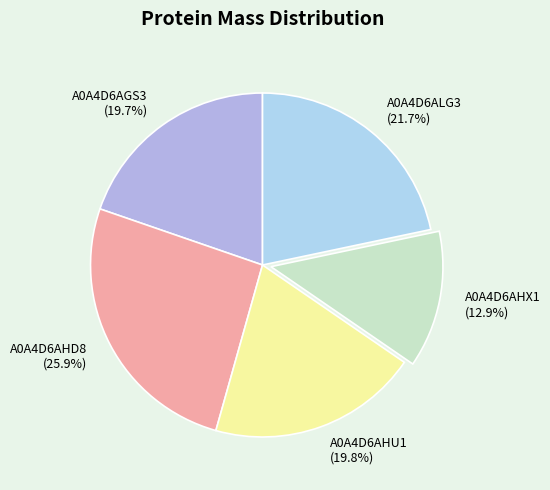

To the nearest percent, what percentage of the pie is A0A4D6AHX1?

13%